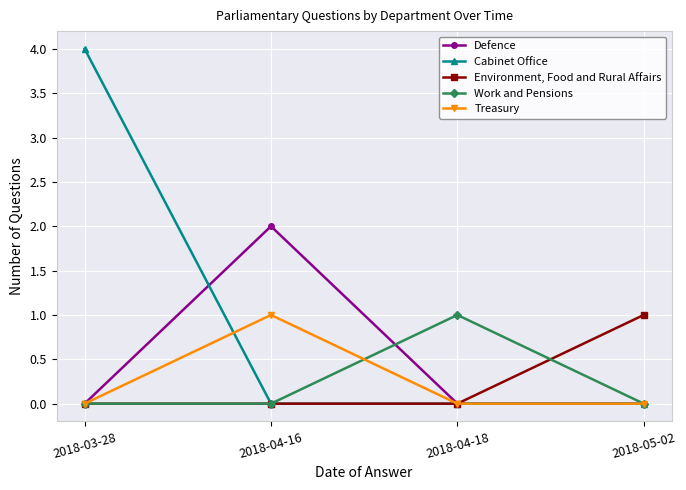

Reading left to right, extract all data points from this chart.

Defence: 0	2	0	0
Cabinet Office: 4	0	0	0
Environment, Food and Rural Affairs: 0	0	0	1
Work and Pensions: 0	0	1	0
Treasury: 0	1	0	0